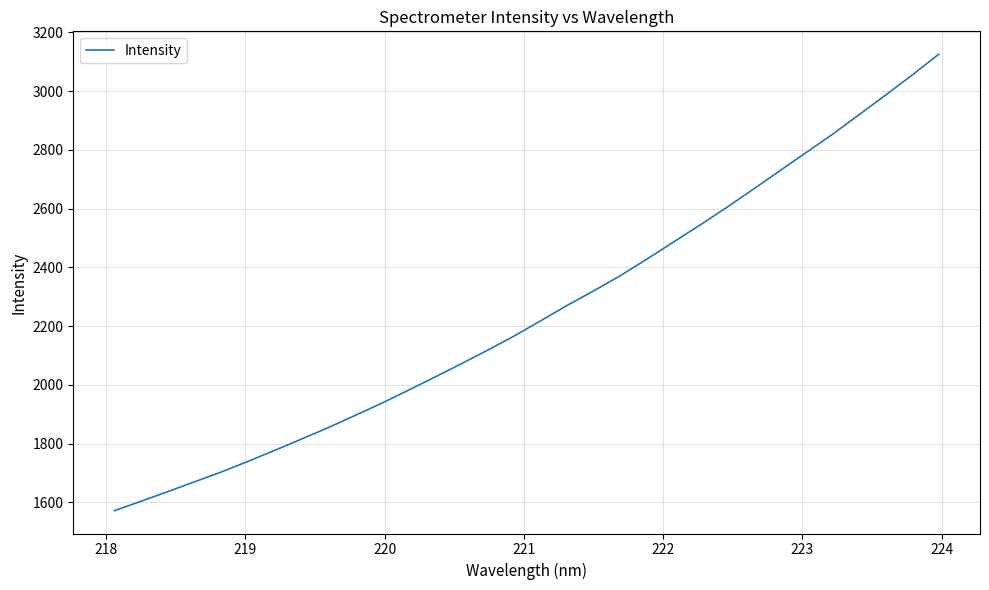

What is the minimum value shown in the chart?

1571.7